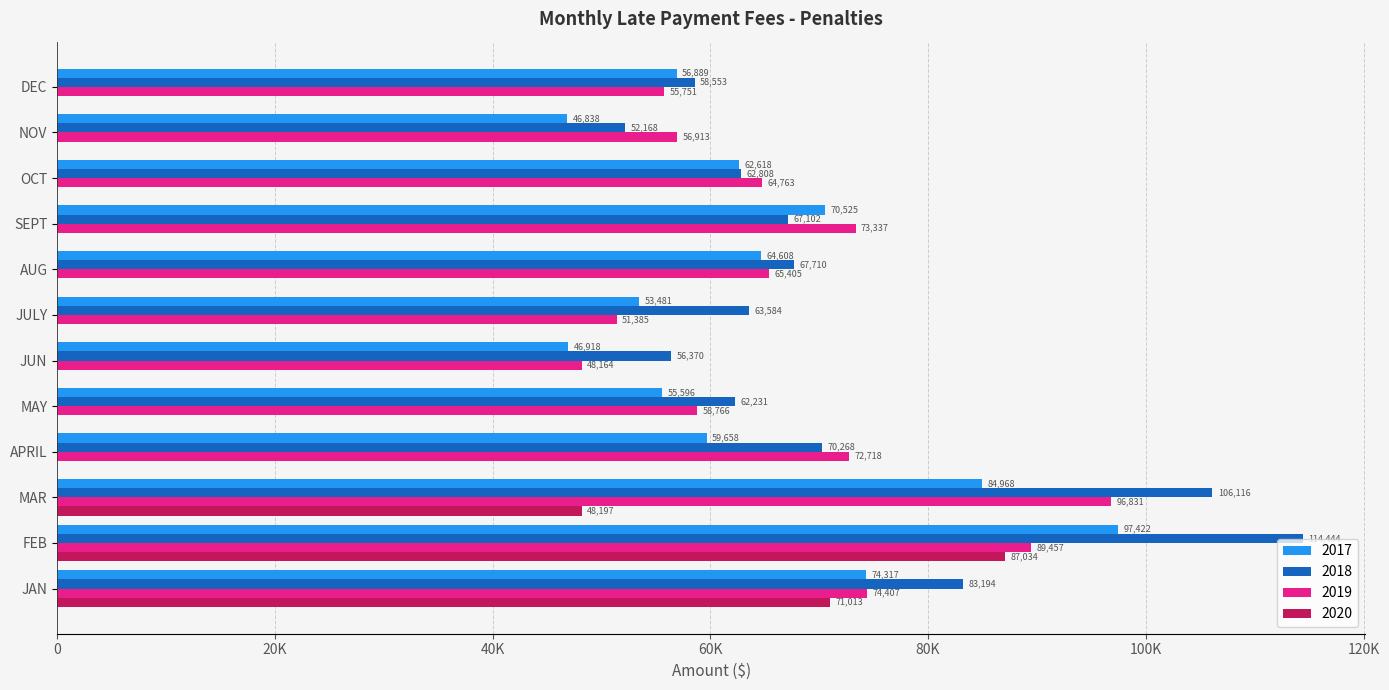

What are all the series names shown in the legend?

2017, 2018, 2019, 2020